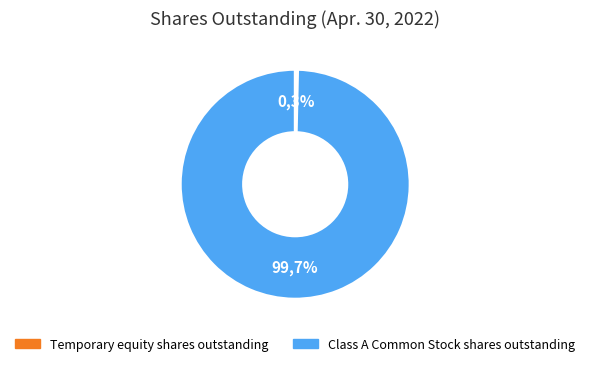

How many slices are in this pie chart?

2